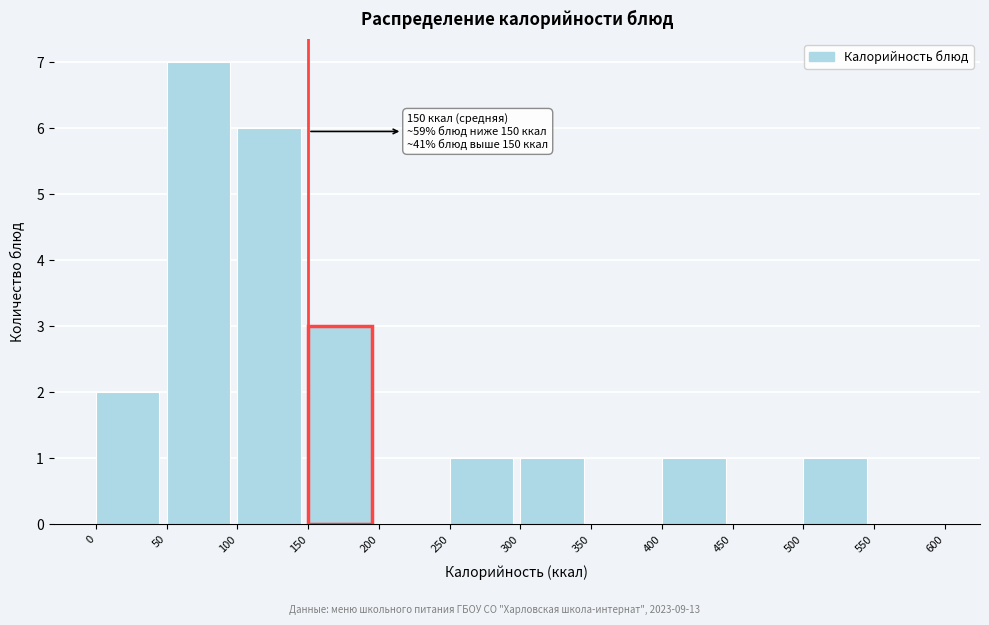

Over which range of the x-axis is the bar tallest?

50 to 100